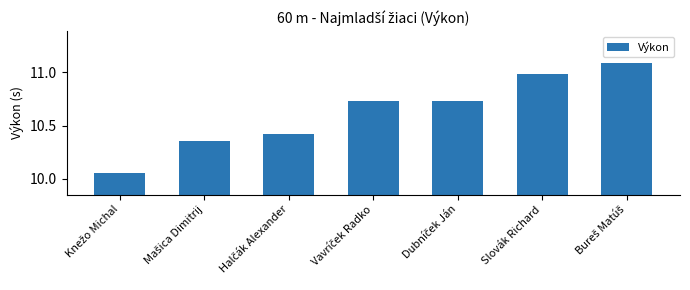

What is the difference between the second highest and second lowest values?

0.6